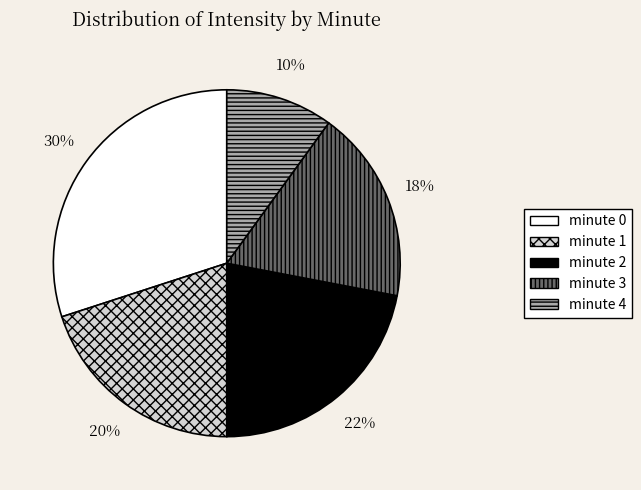

True or false: minute 1 accounts for 20% of the total.

True